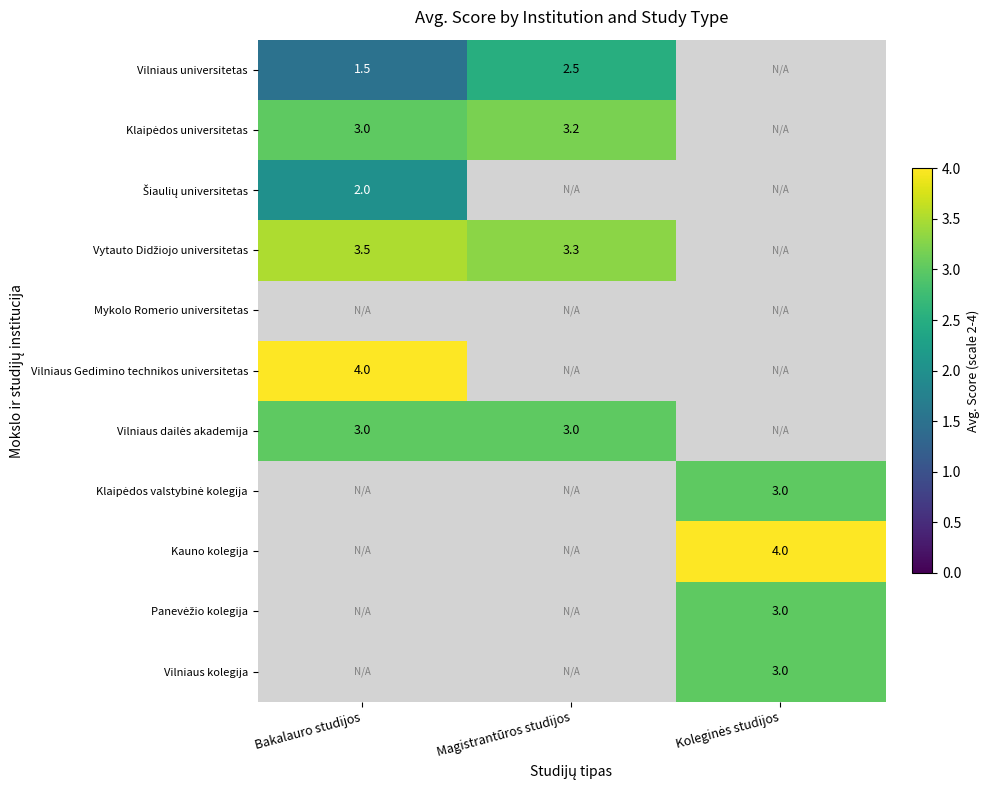

How many data points in Vilniaus universitetas are above 1?

2